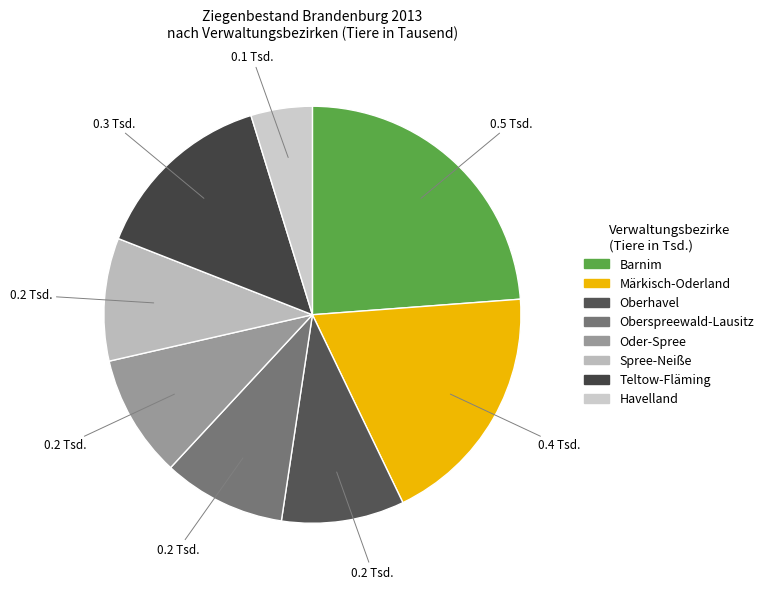

Which category has the biggest portion of the pie?

Barnim